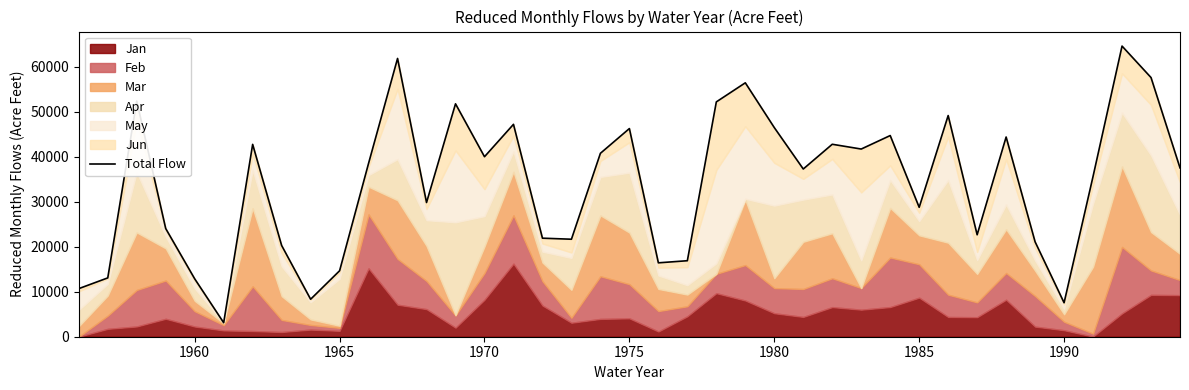

Reading left to right, transcribe all the data shown in this chart.

10686.1	13070.0	52365.0	24032.0	12864.0	3108.0	42737.0	20272.0	8328.0	14654.8	38530.8	61827.5	29817.6	51745.3	39992.0	47189.3	21894.8	21661.2	40752.4	46250.8	16418.2	16885.4	52175.0	56412.2	46466.6	37263.9	42760.1	41698.8	44696.5	28751.6	49139.6	22649.2	44371.8	21077.1	7547.8	35630.5	64573.5	57581.6	37514.0